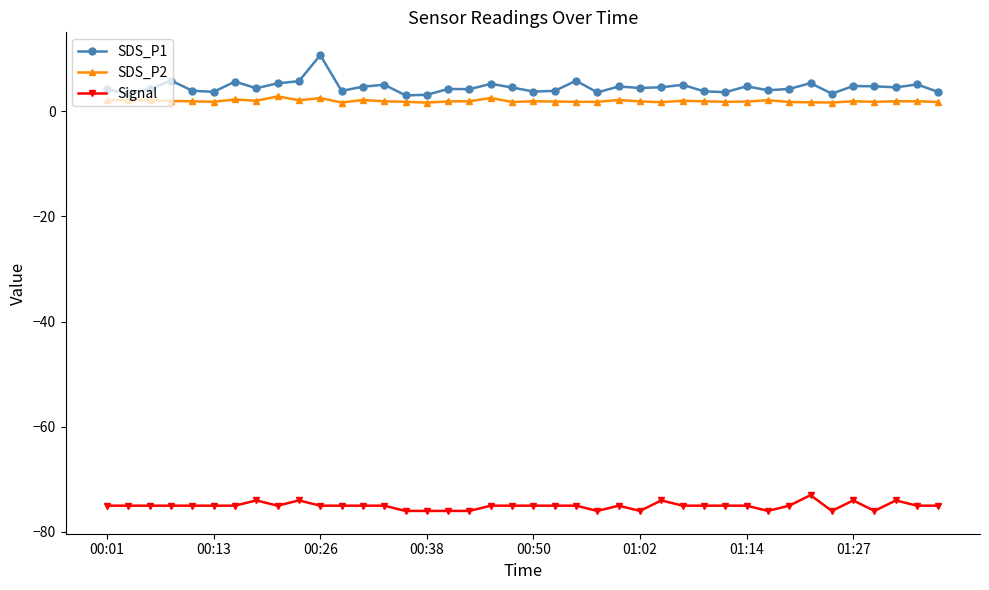

What is the value of the Signal point at the 34th from the left?

-73.0